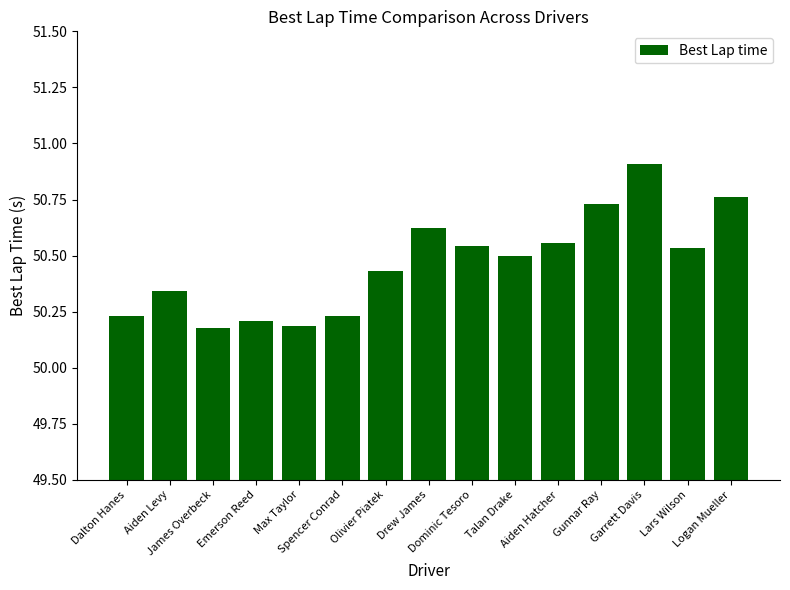

What is the greatest value displayed?

50.9